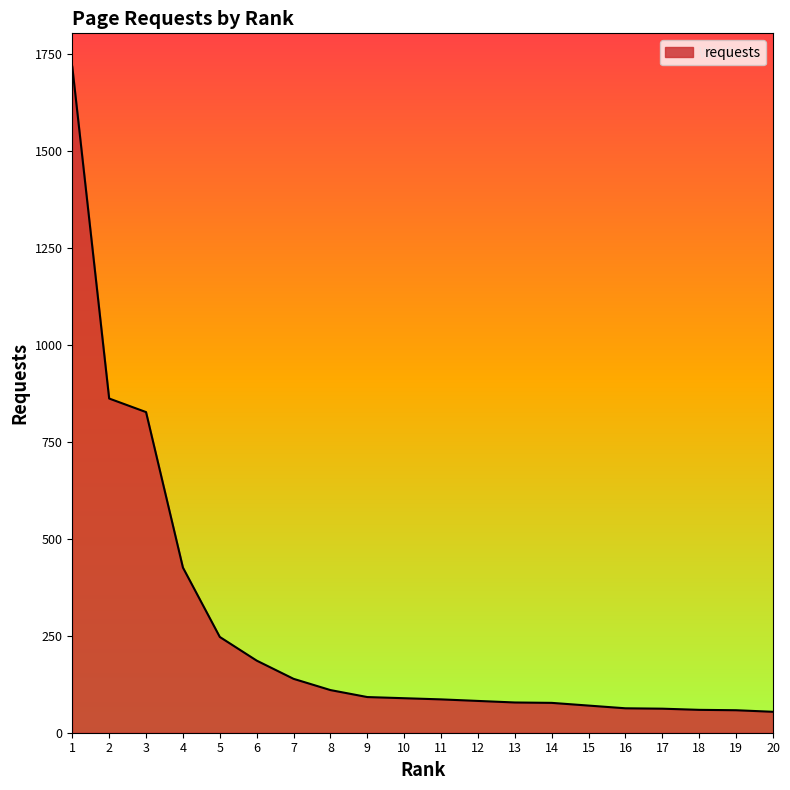

What is the difference between the second highest and second lowest values?

804